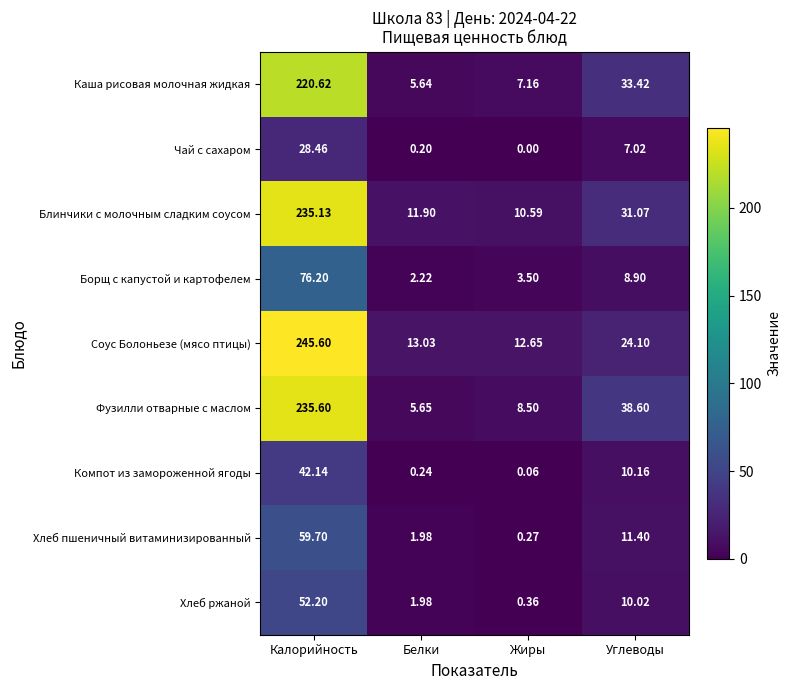

Is the value of Каша рисовая молочная жидкая at Белки greater than the value of Борщ с капустой и картофелем at Белки?

Yes